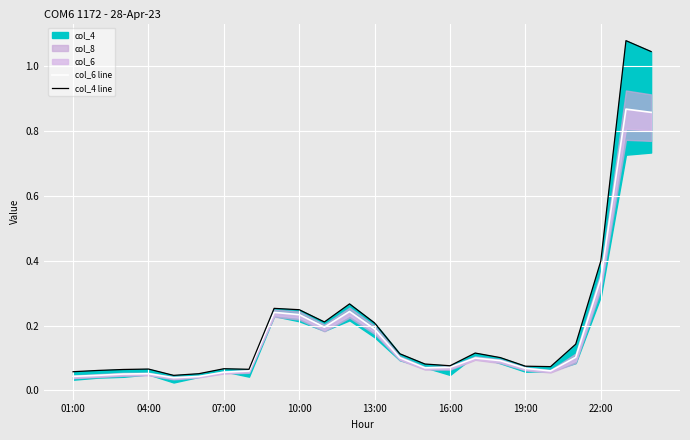

How many interior local valleys does the col_4 line series have?

5